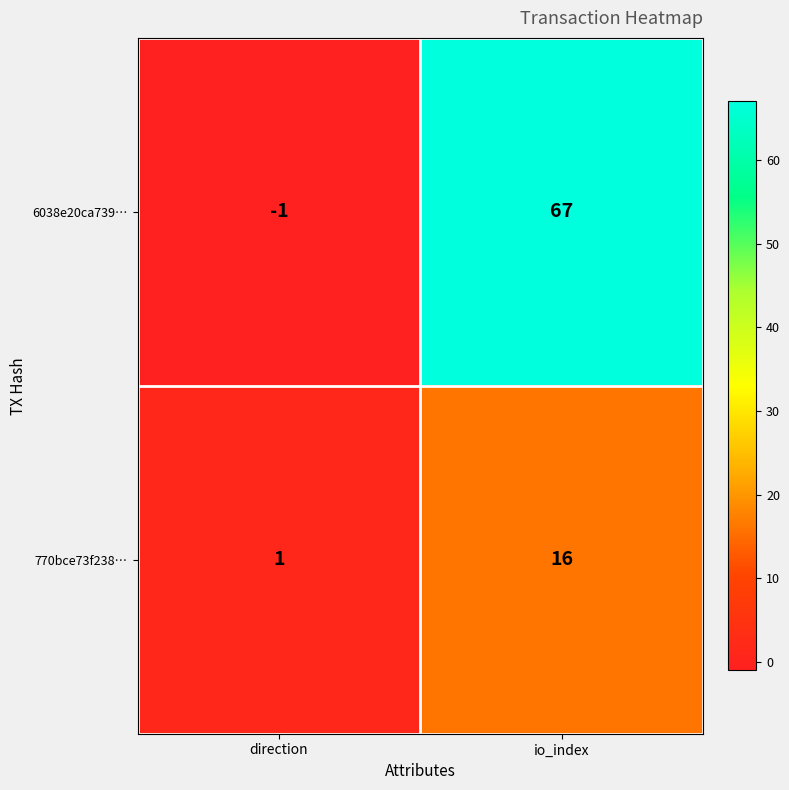

Which series has the widest spread of values?

6038e20ca739…